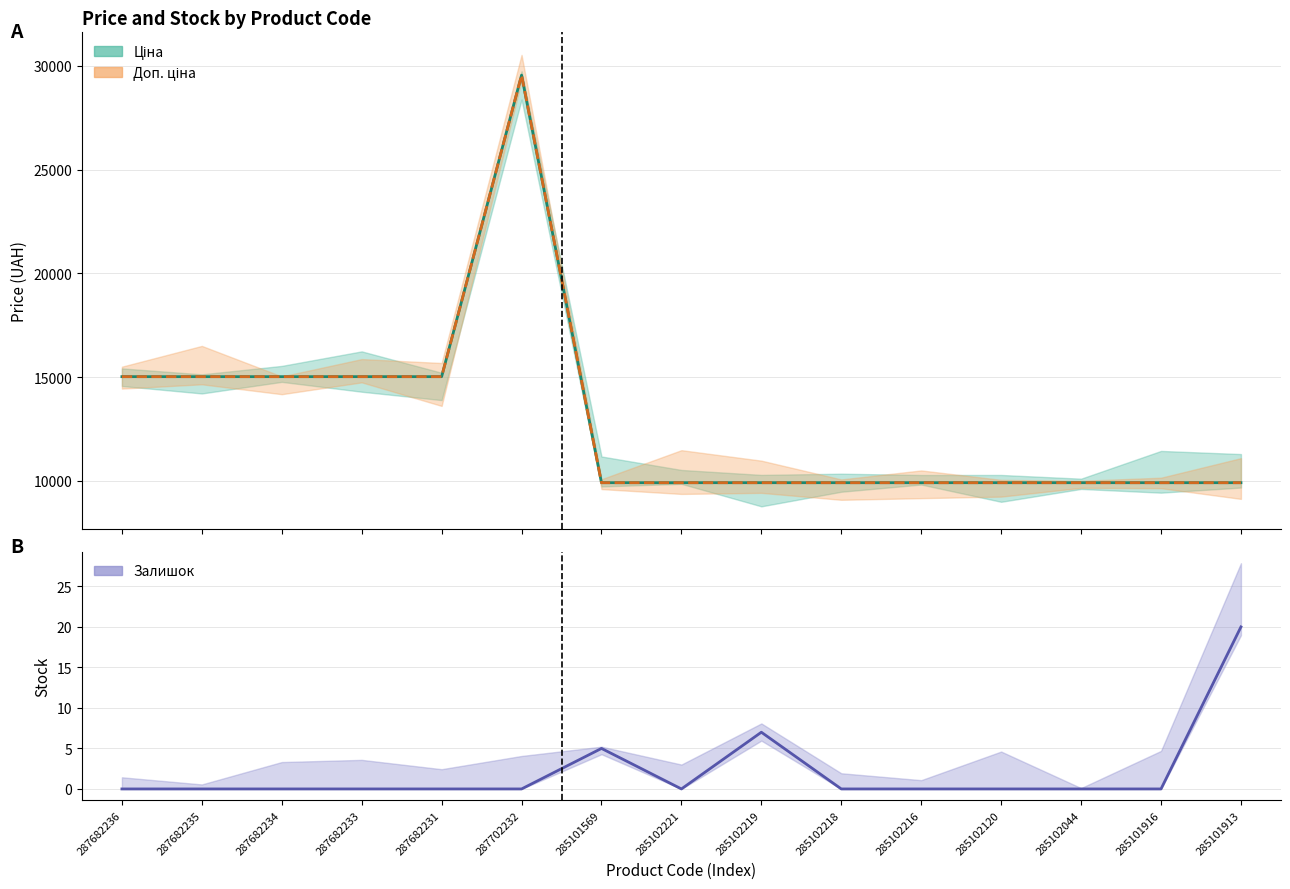

Which category has the highest value in the Залишок (Forecast) series?

285101913